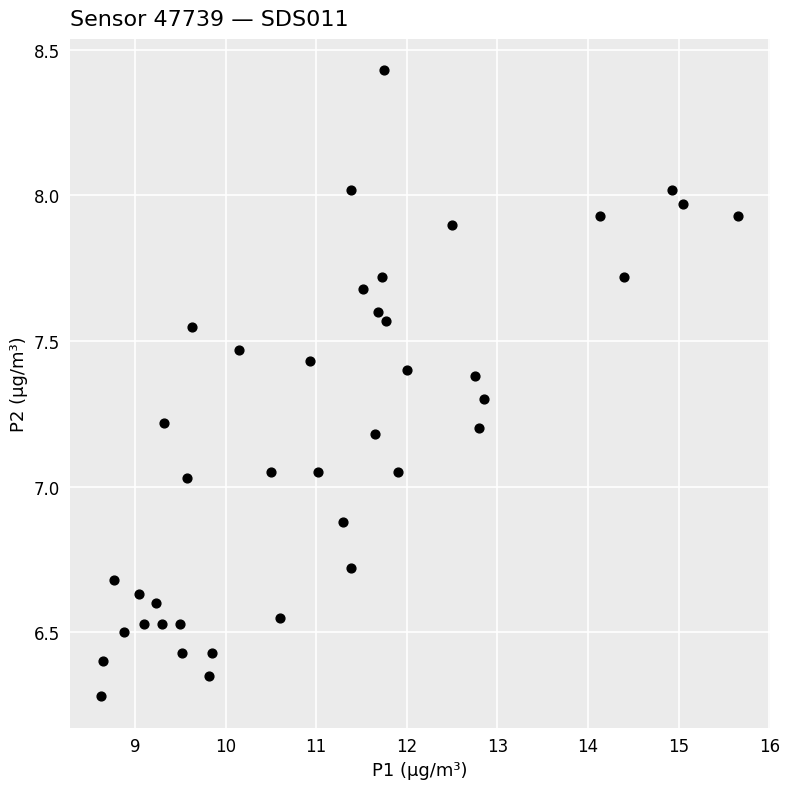

Count the number of points in this scatter plot.

40